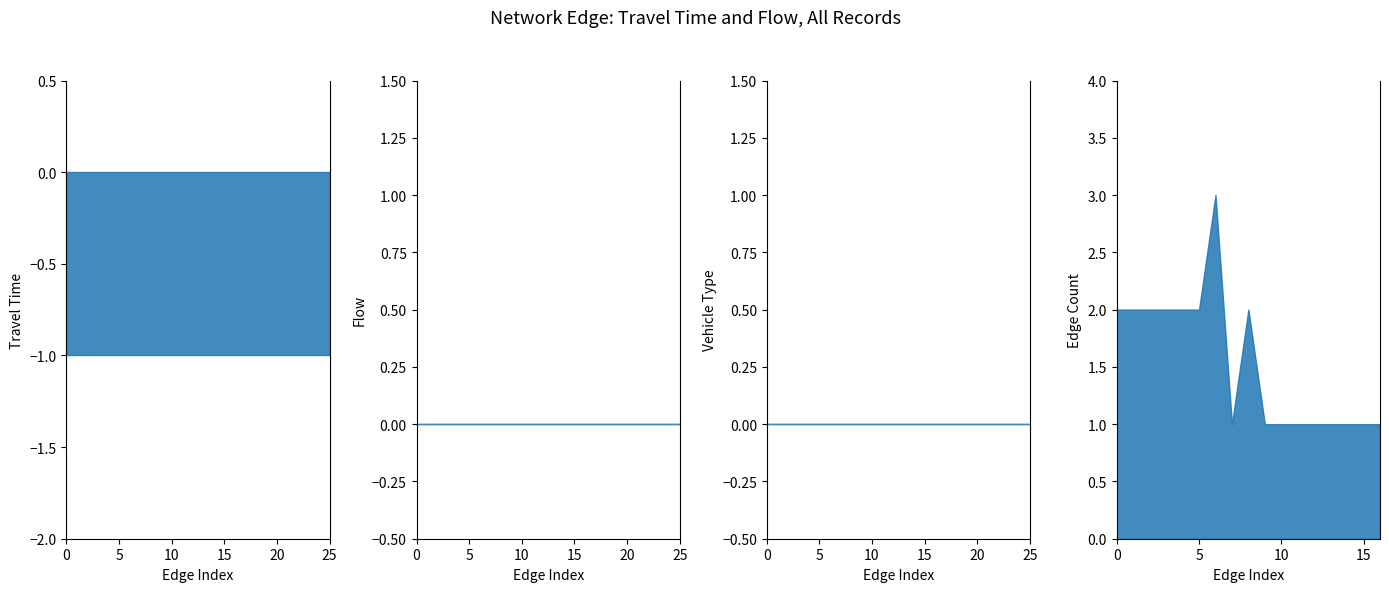

What is the spread (max minus min) of values at 17?

1